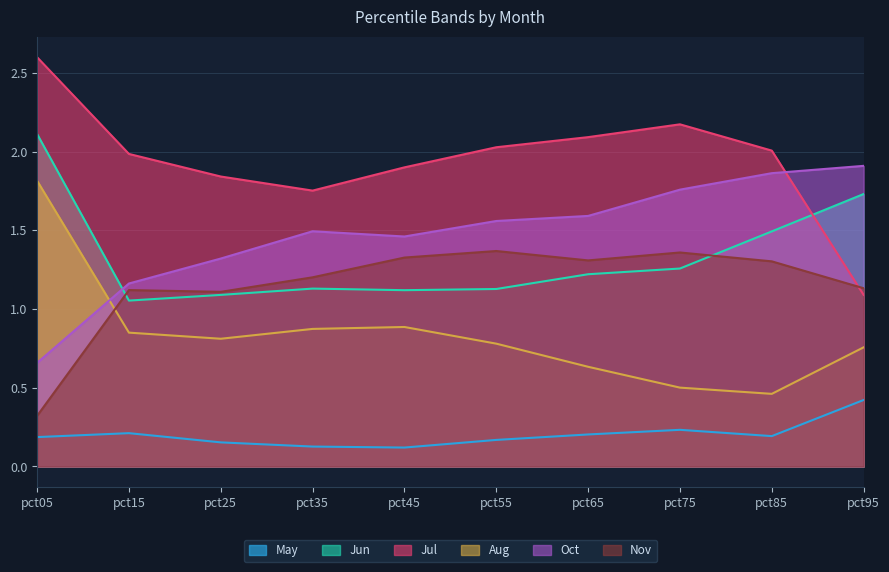

Between pct05 and pct75, which series saw the biggest shift?

Aug